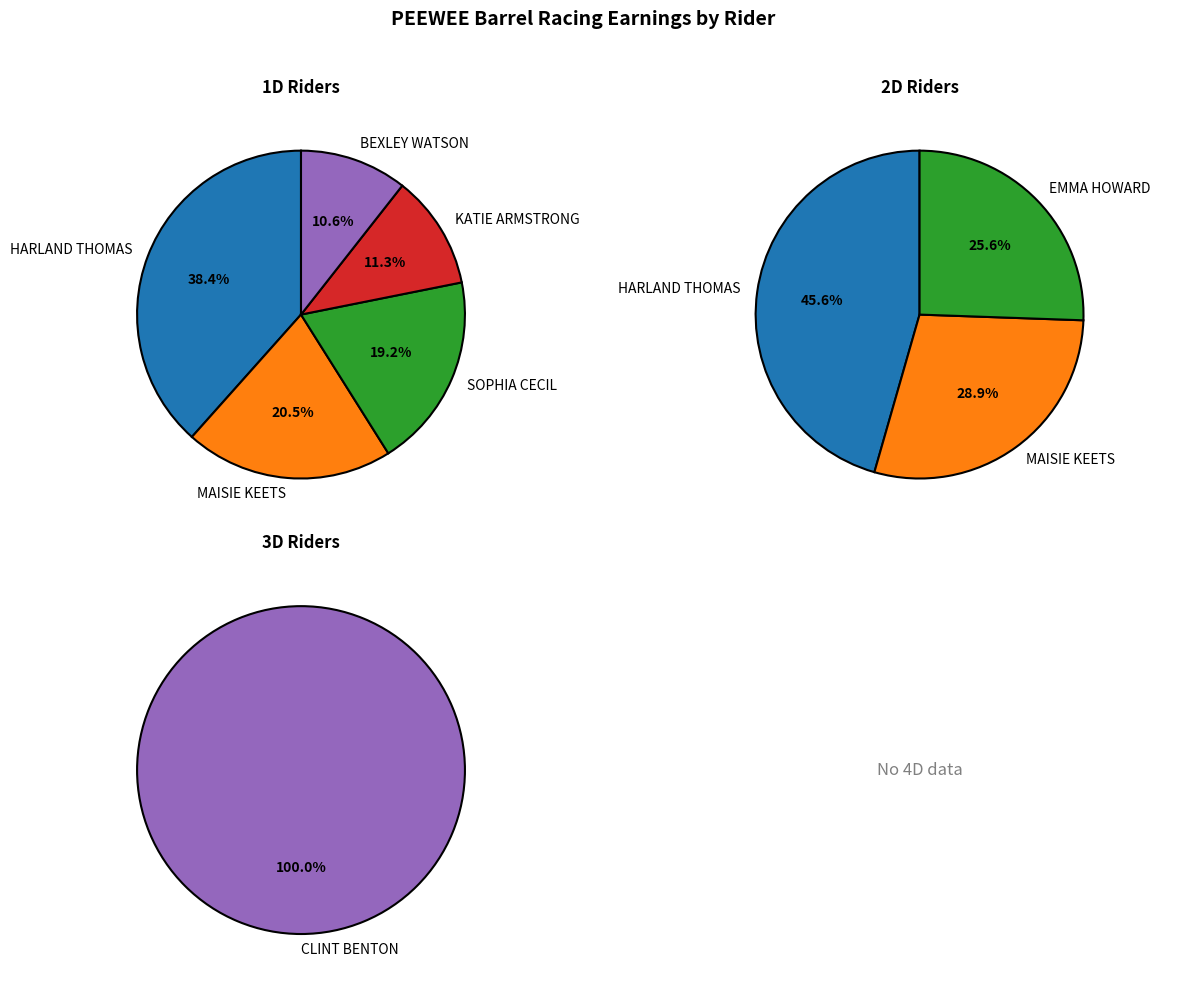

What is the smallest slice in the pie chart?

1D - BEXLEY WATSON